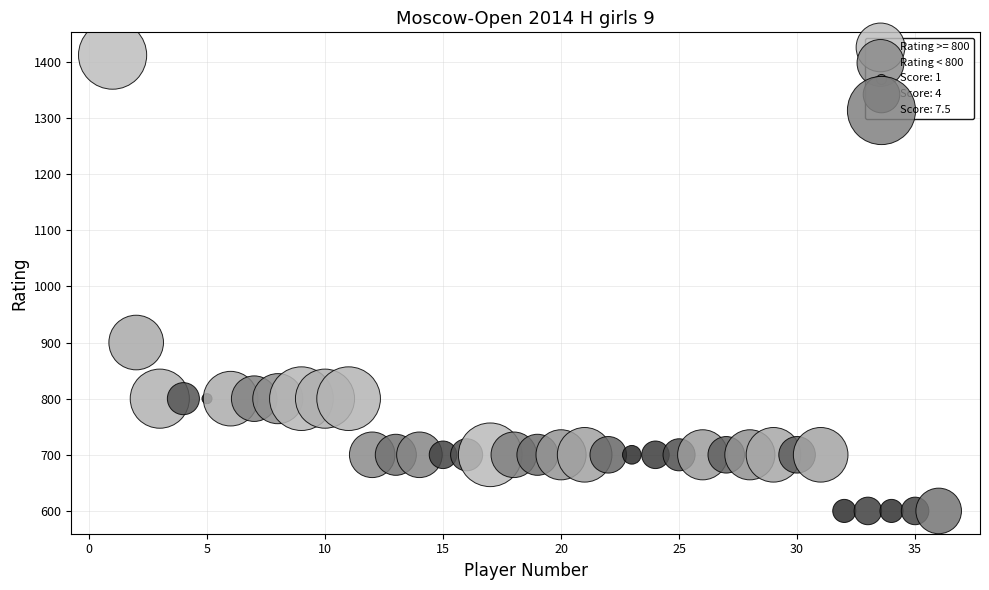

Which series contains the highest Y value?

Rating >= 800